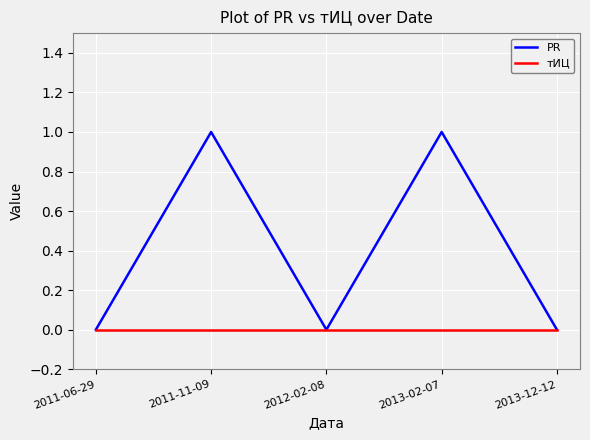

Where is the first local maximum for PR?

2011-11-09